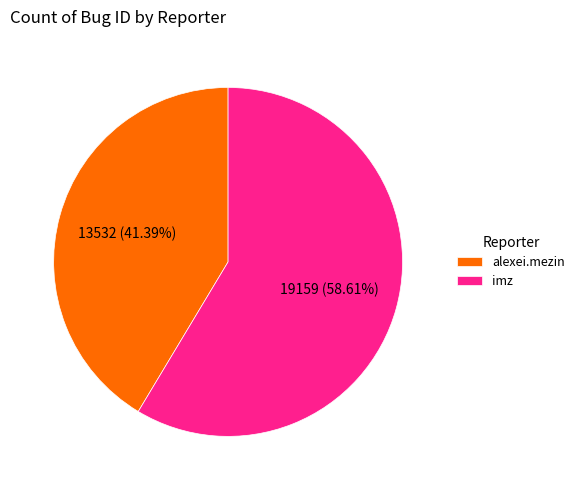

Rank the categories by value from lowest to highest.

alexei.mezin, imz